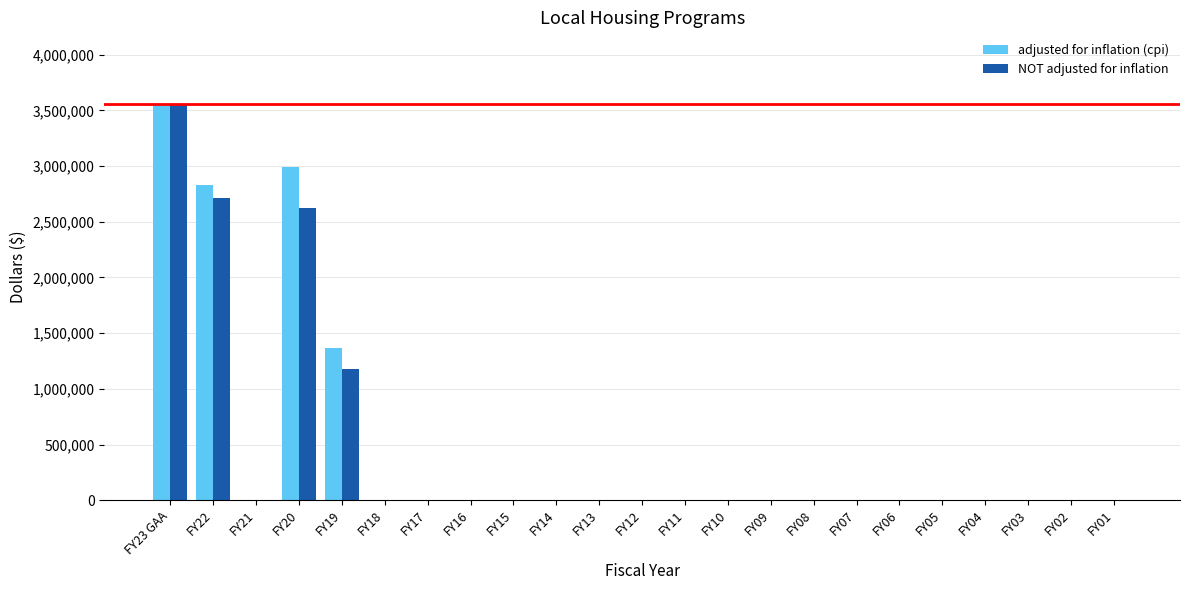

The adjusted for inflation (cpi) series shows 1614229 at FY12. True or false?

False